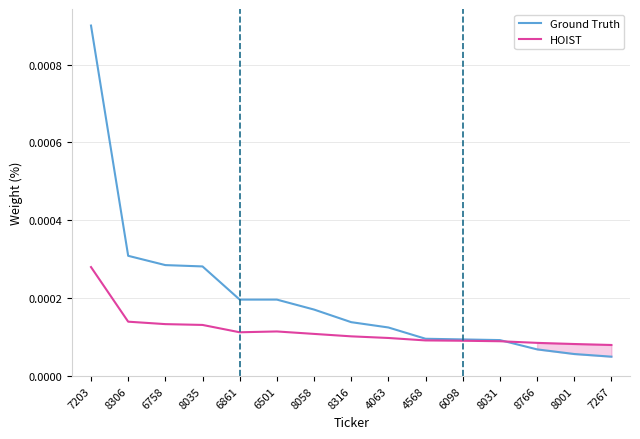

Reading left to right, extract all data points from this chart.

Ground Truth: 7203=0.0	8306=0.0	6758=0.0	8035=0.0	6861=0.0	6501=0.0	8058=0.0	8316=0.0	4063=0.0	4568=0.0	6098=0.0	8031=0.0	8766=0.0	8001=0.0	7267=0.0
HOIST: 7203=0.0	8306=0.0	6758=0.0	8035=0.0	6861=0.0	6501=0.0	8058=0.0	8316=0.0	4063=0.0	4568=0.0	6098=0.0	8031=0.0	8766=0.0	8001=0.0	7267=0.0